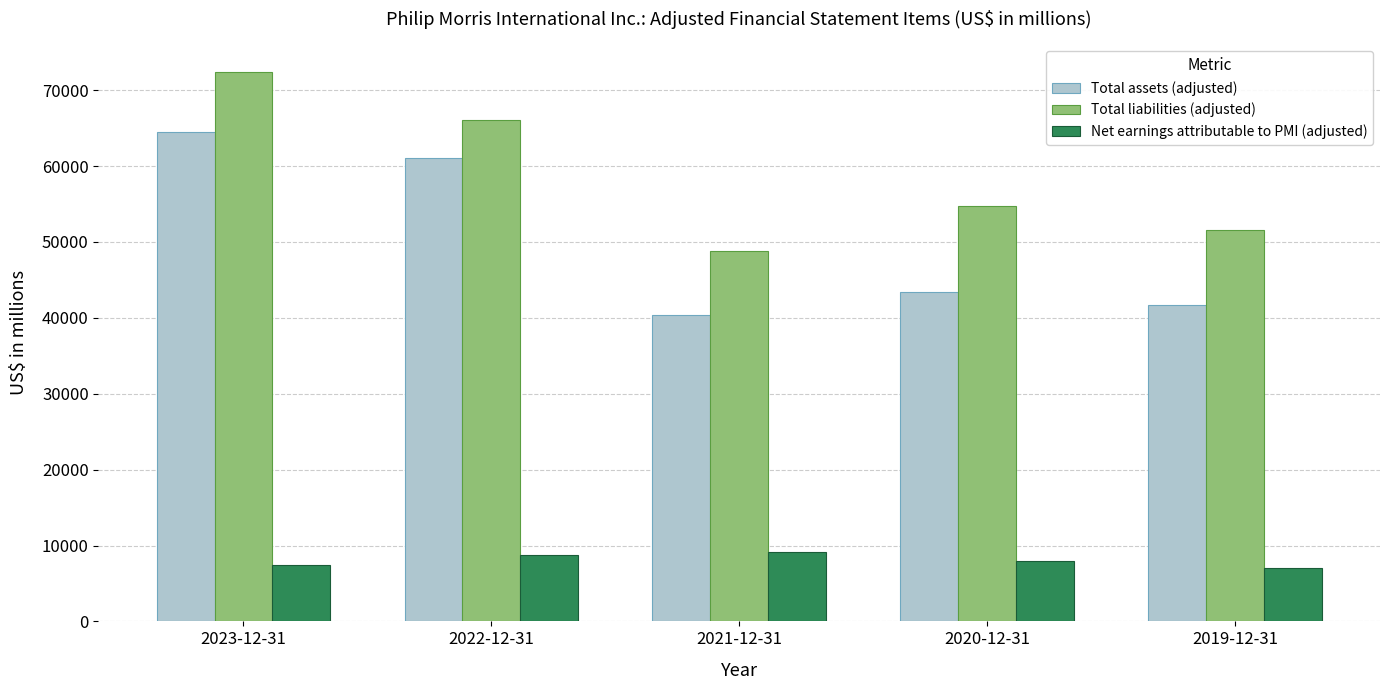

Where is Total liabilities (adjusted) nearest to the value 60593?

2022-12-31